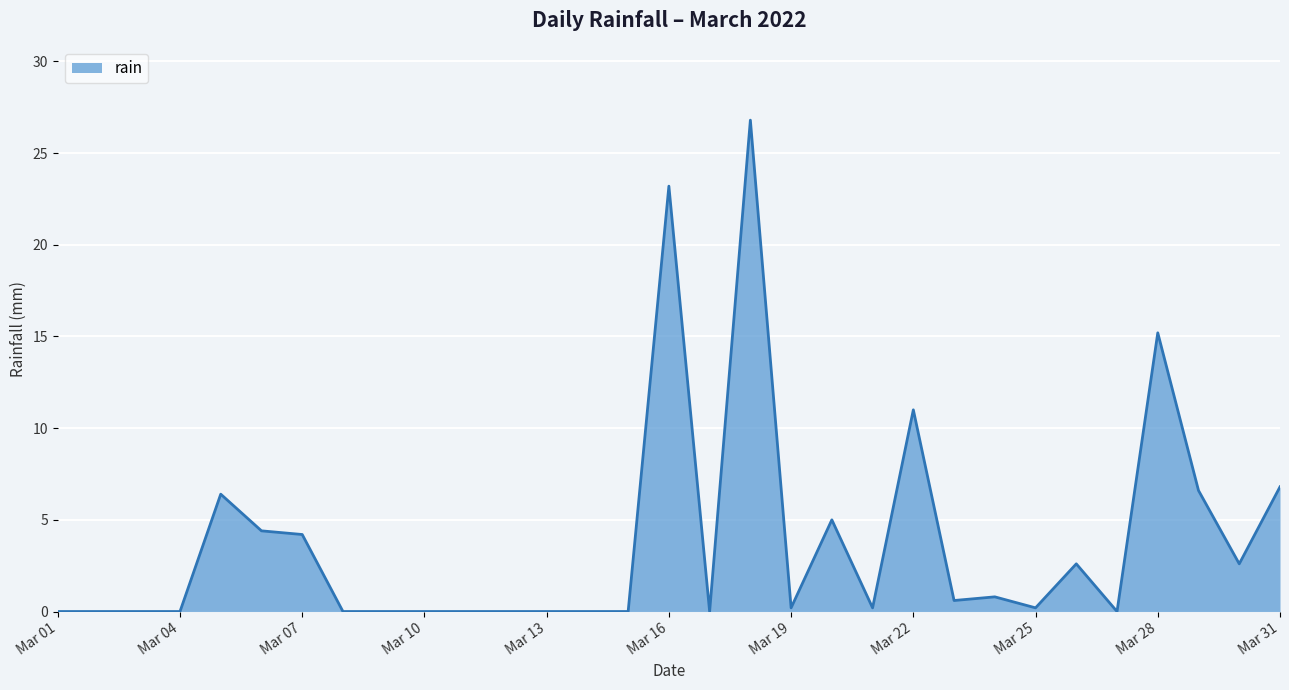

True or false: there are more than 2 points higher than both neighbors.

True